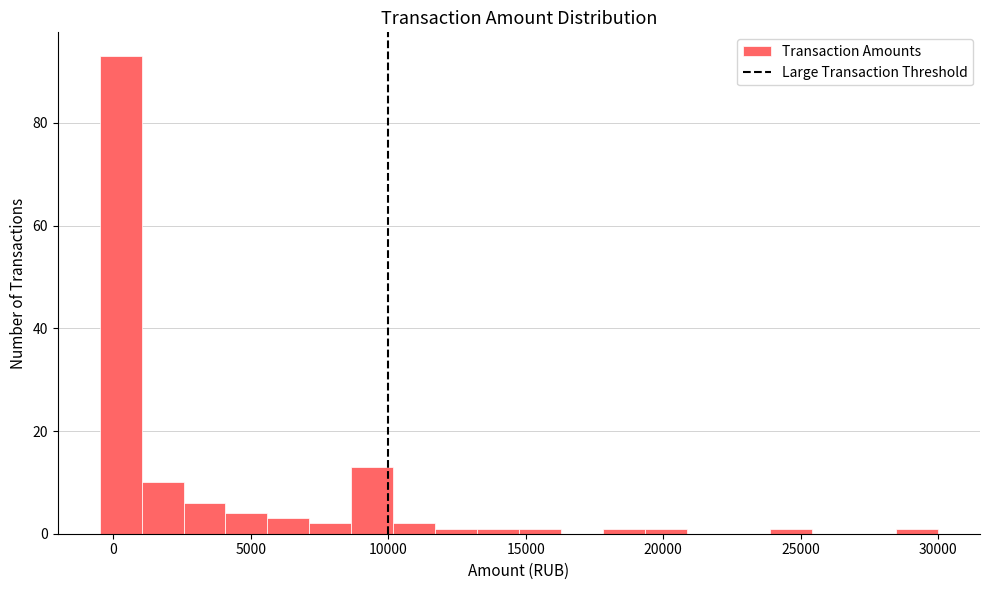

Read against the x-axis, roughly where is the centre of the tallest bar?

500